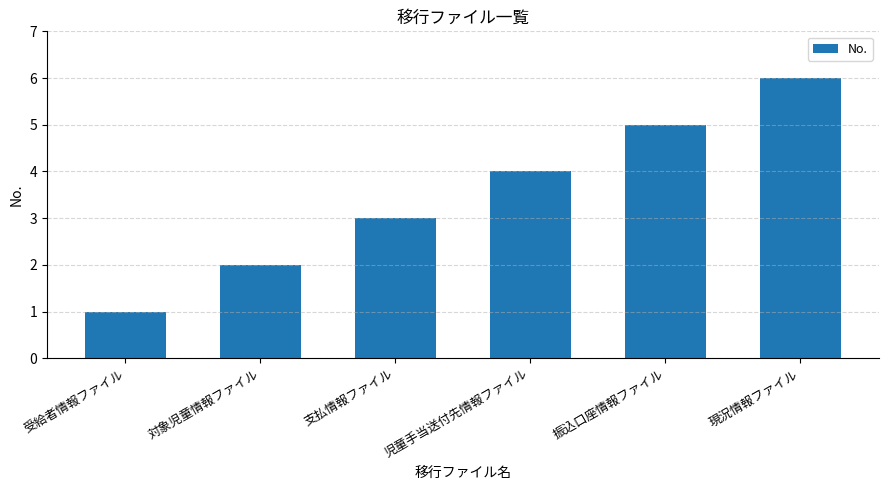

What is the change in value from 対象児童情報ファイル to 児童手当送付先情報ファイル?

+2